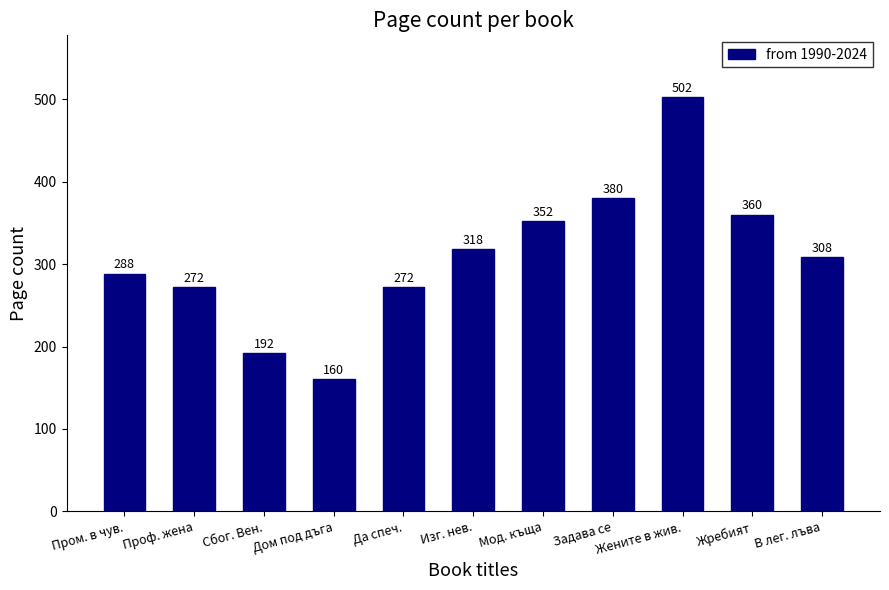

How many series are shown in this chart?

1